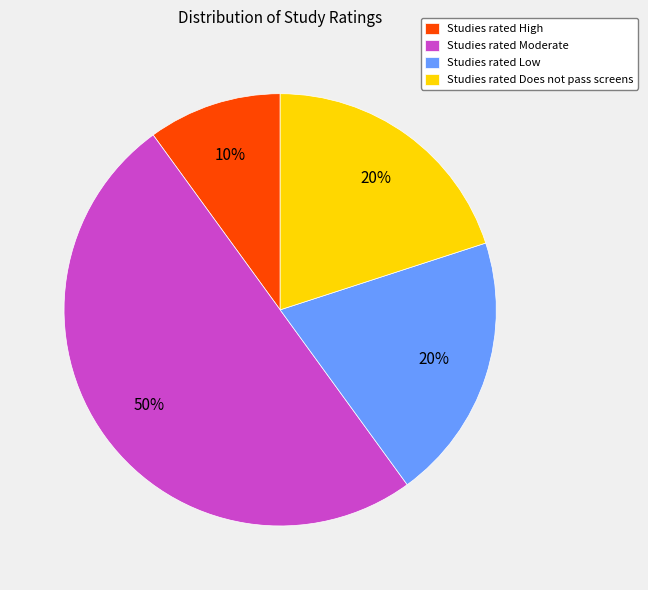

Which slice is the largest?

Studies rated Moderate